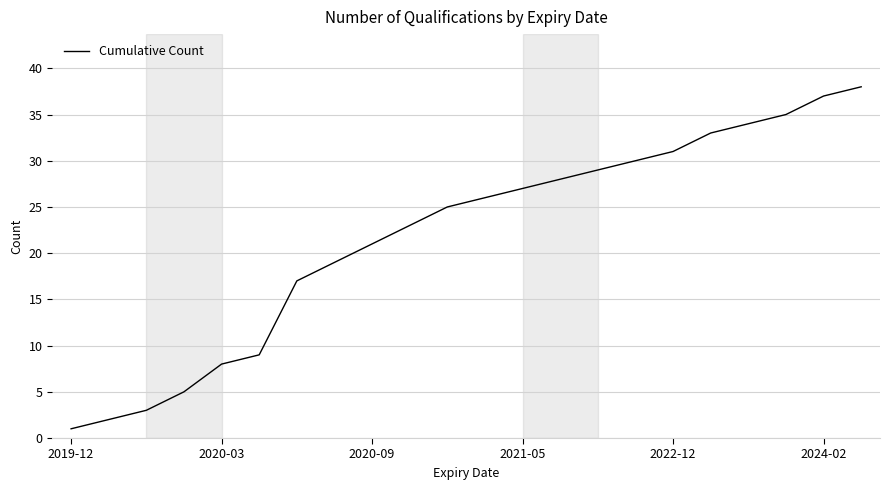

What is the difference between the maximum and minimum values?

37